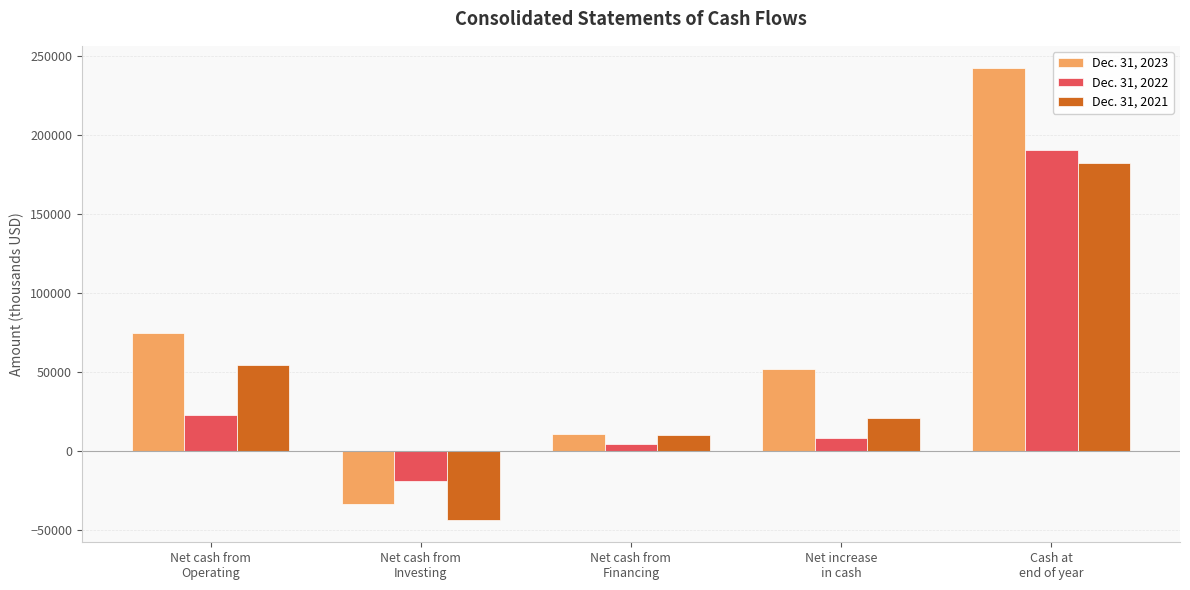

What are all the series names shown in the legend?

Dec. 31, 2023, Dec. 31, 2022, Dec. 31, 2021